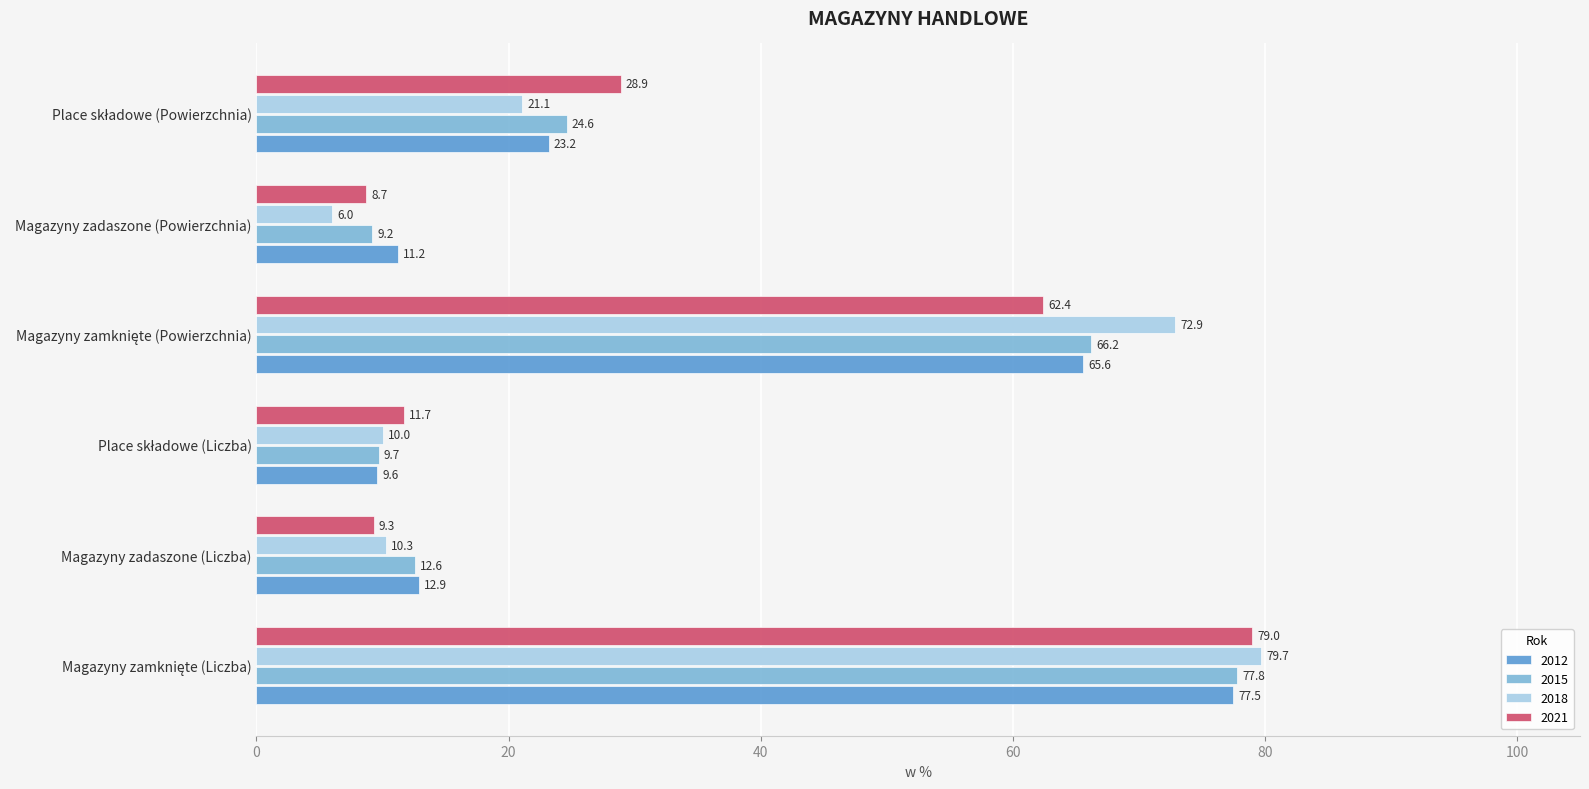

Rank the series by their maximum value, from lowest to highest.

2012, 2015, 2021, 2018